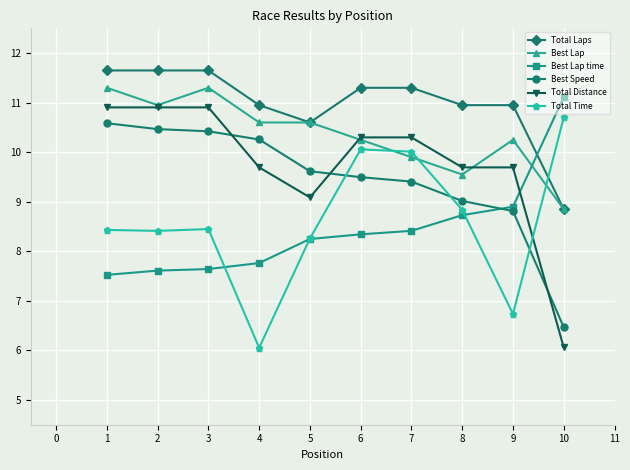

What is the sum of the Best Lap time values at 3 and 6?

16.0